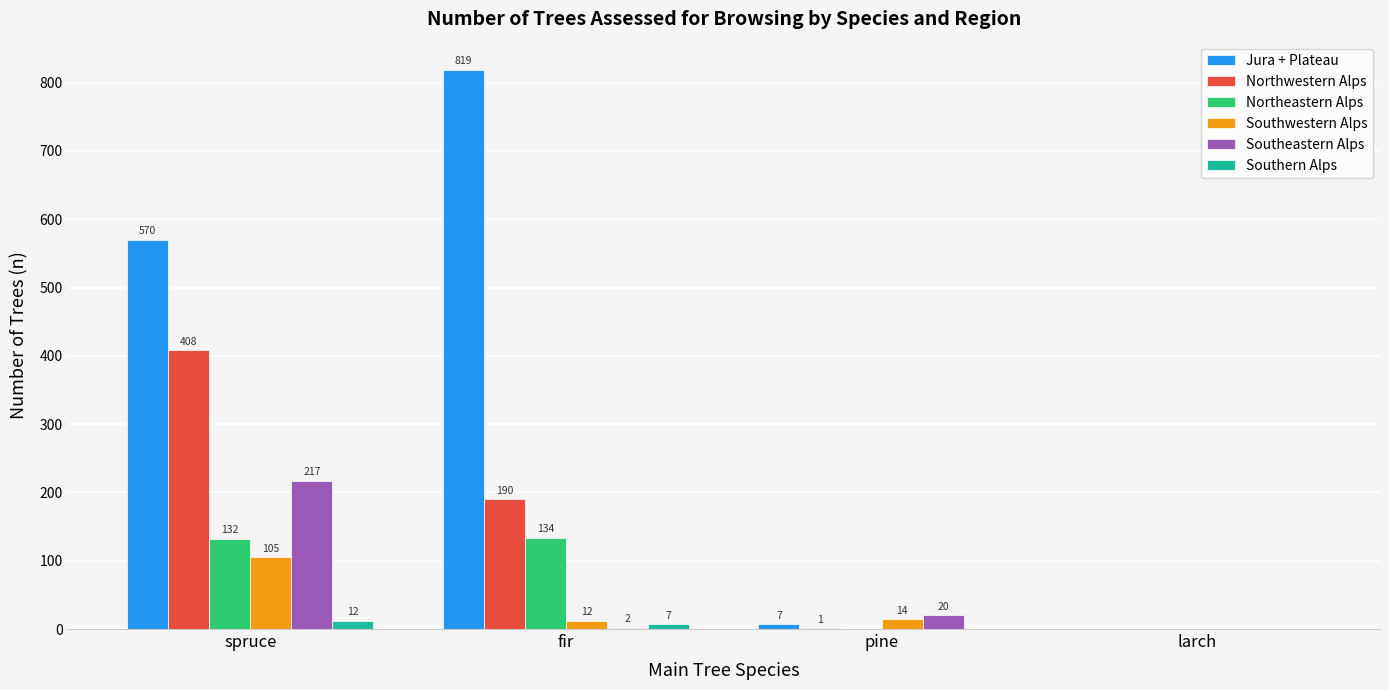

Where is Jura + Plateau nearest to the value 409?

spruce